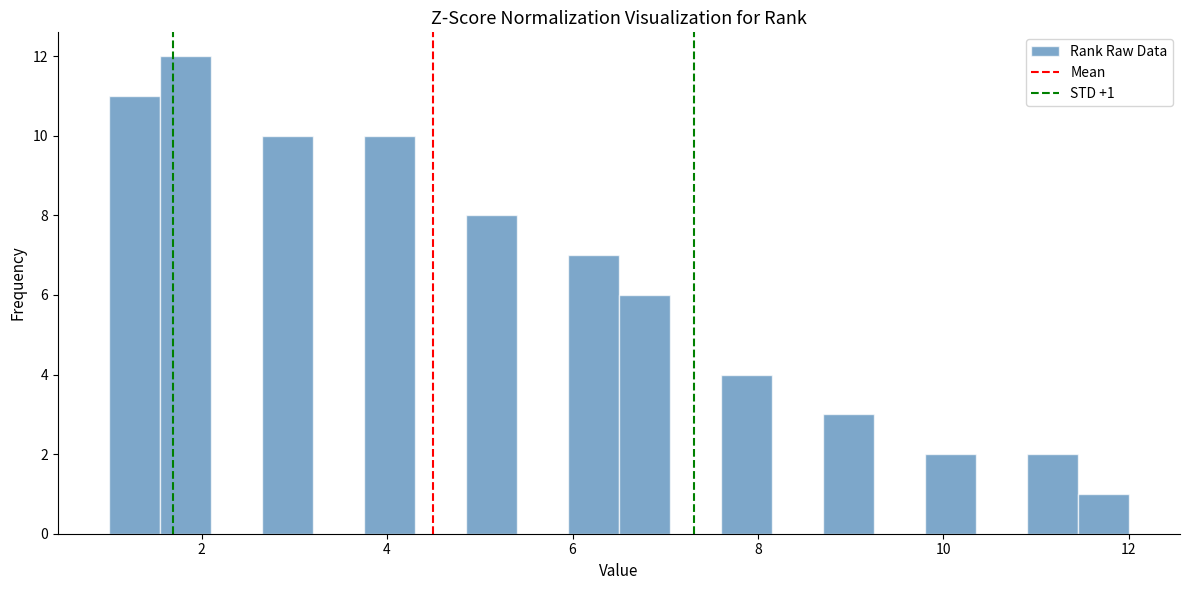

Around what value on the x-axis is the tallest bar? Give the approximate position of its centre, as read against the axis.

1.8